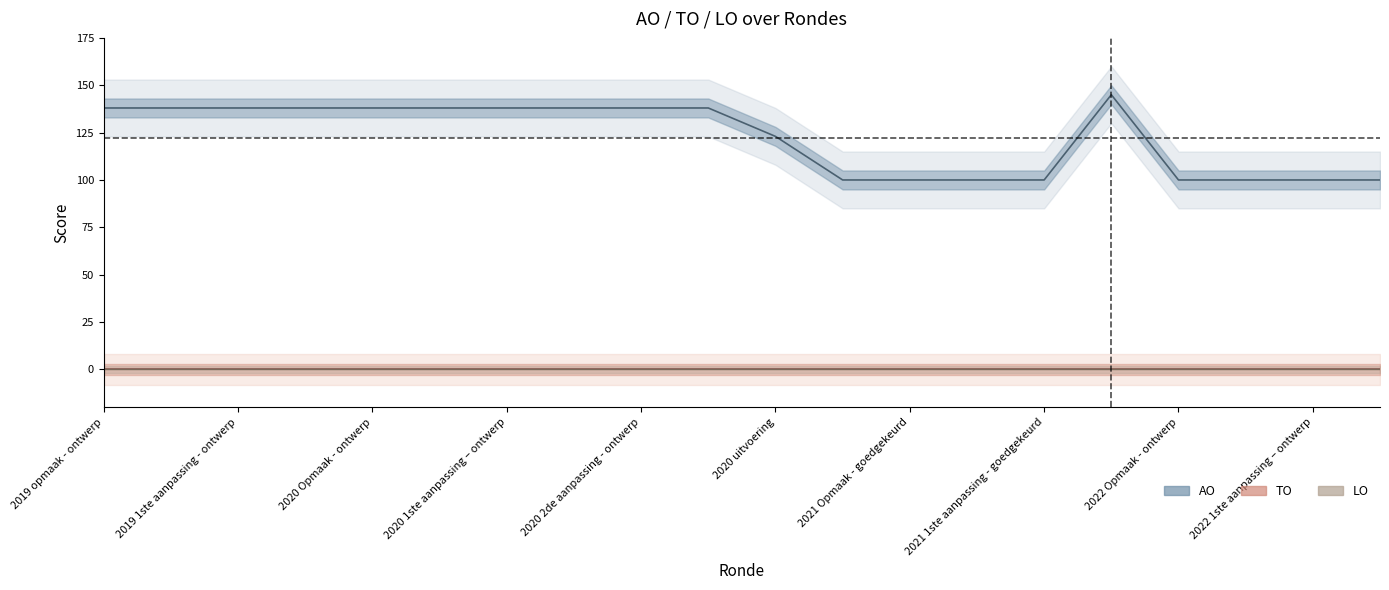

What are all the series names shown in the legend?

AO, TO, LO